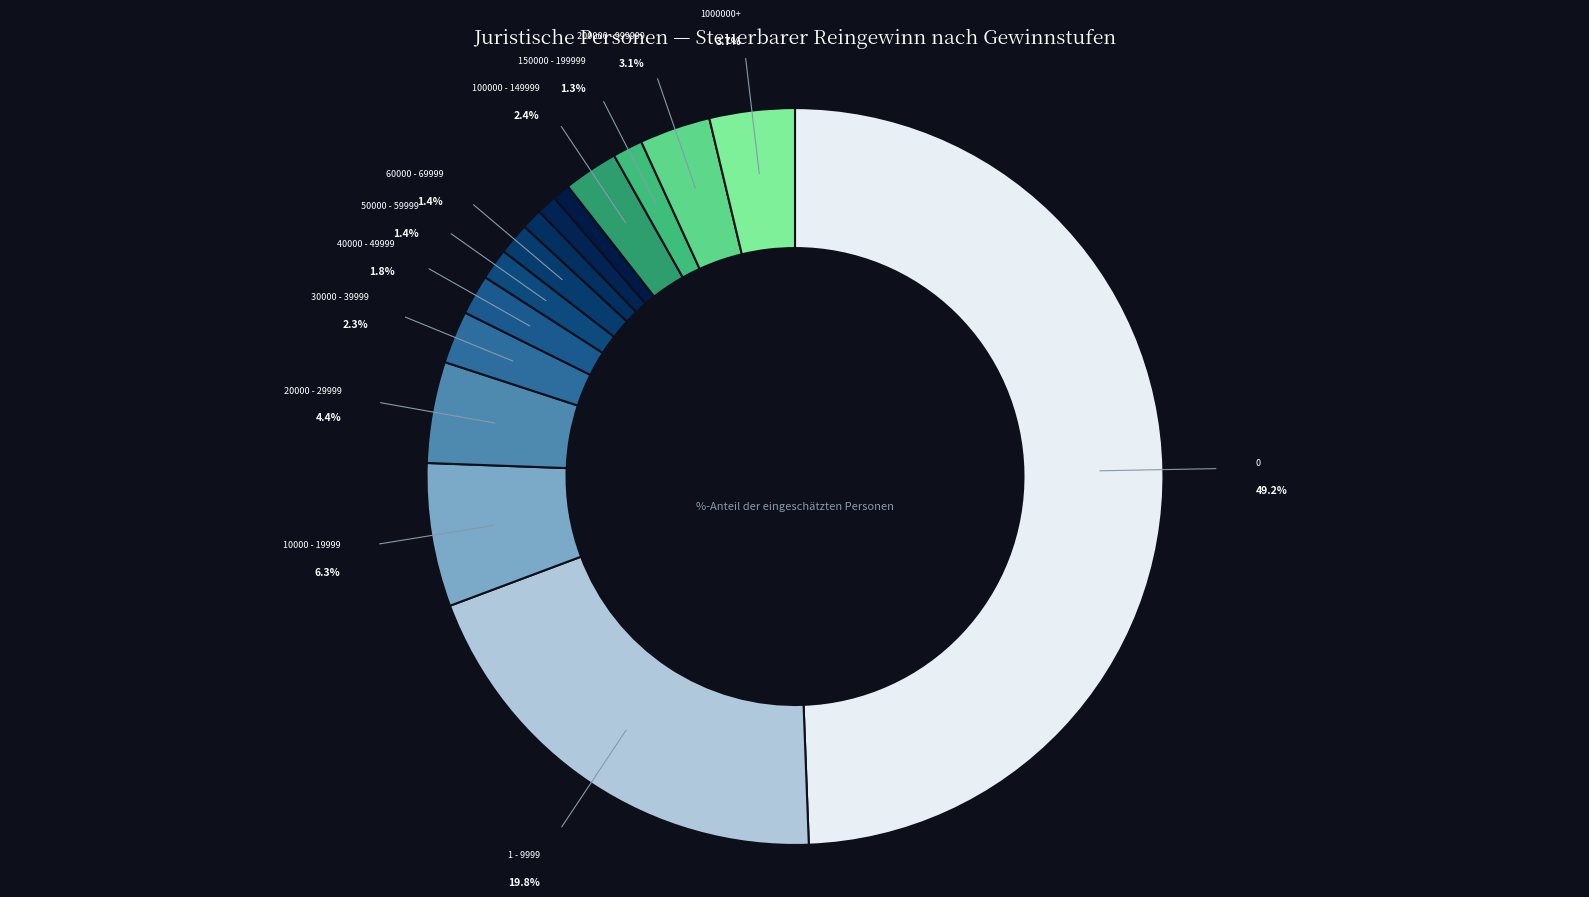

What is the change in value from 20000 - 29999 to 80000 - 89999?

-3.5